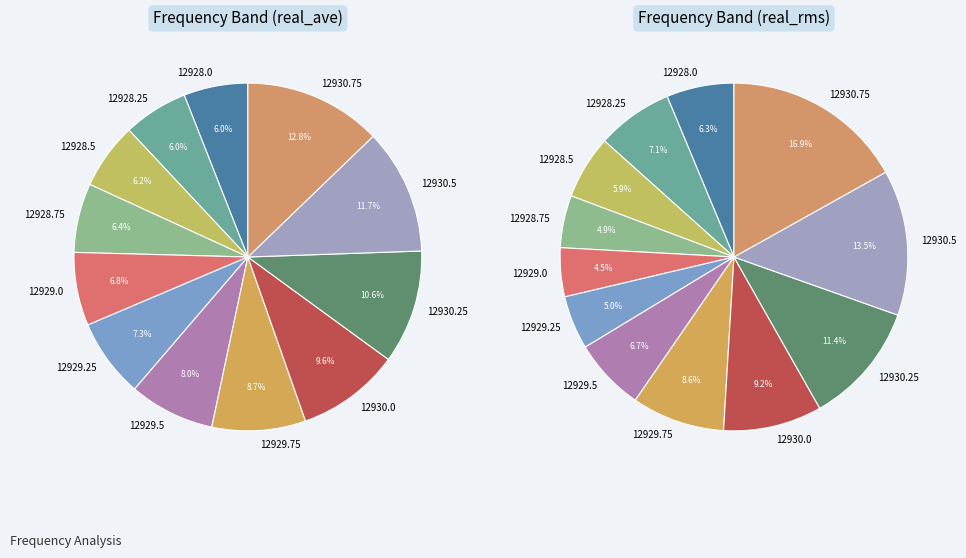

Is it true that 12928.75 is 6% of the pie?

True